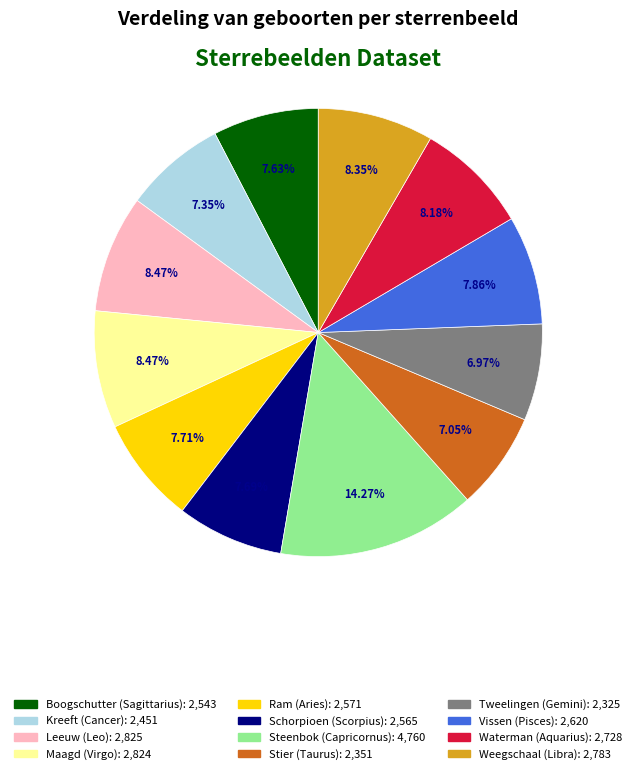

What is the total percentage of Schorpioen (Scorpius) and Tweelingen (Gemini)?

14.7%